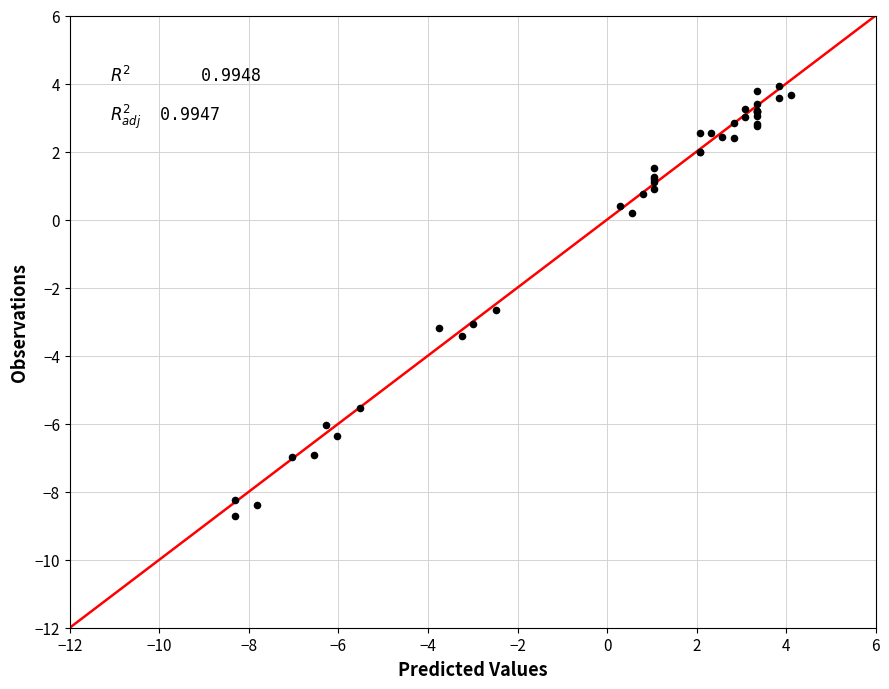

What Y value in the scatter plot is closest to -2?

-2.7